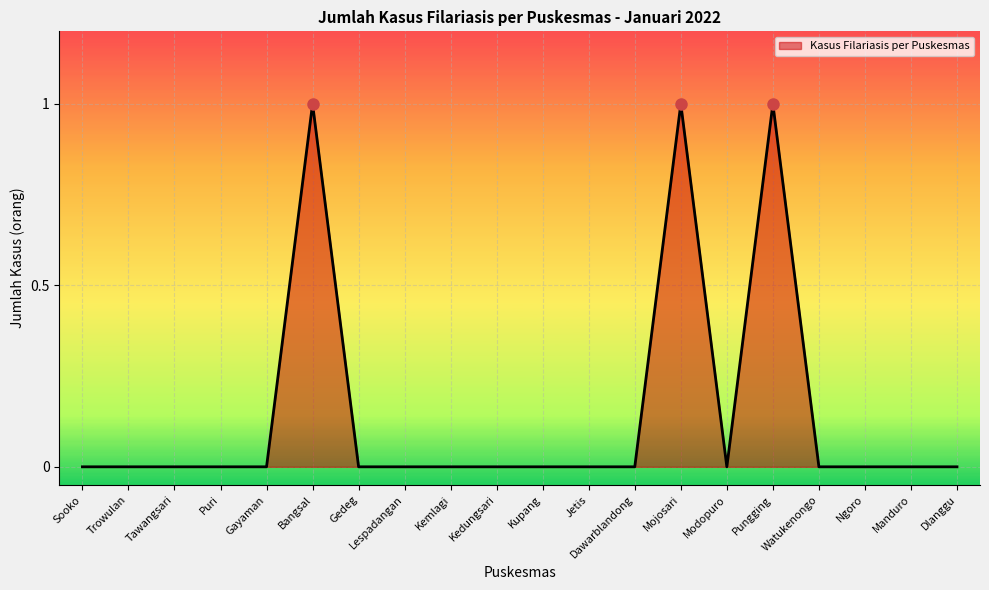

Reading left to right, transcribe all the data shown in this chart.

0	0	0	0	0	1	0	0	0	0	0	0	0	1	0	1	0	0	0	0